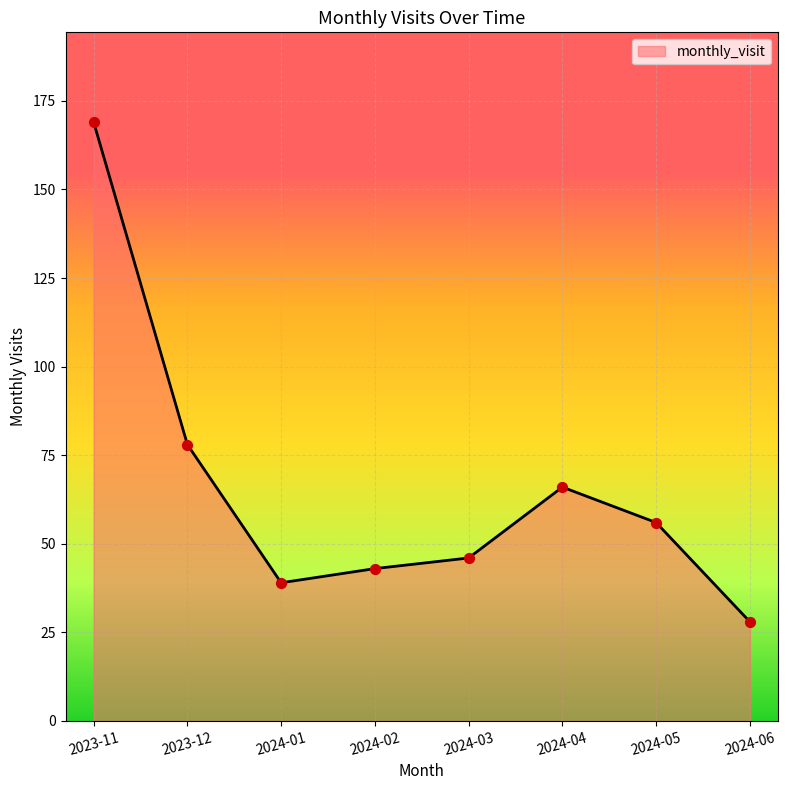

What is the change in value from 2023-11 to 2024-01?

-130